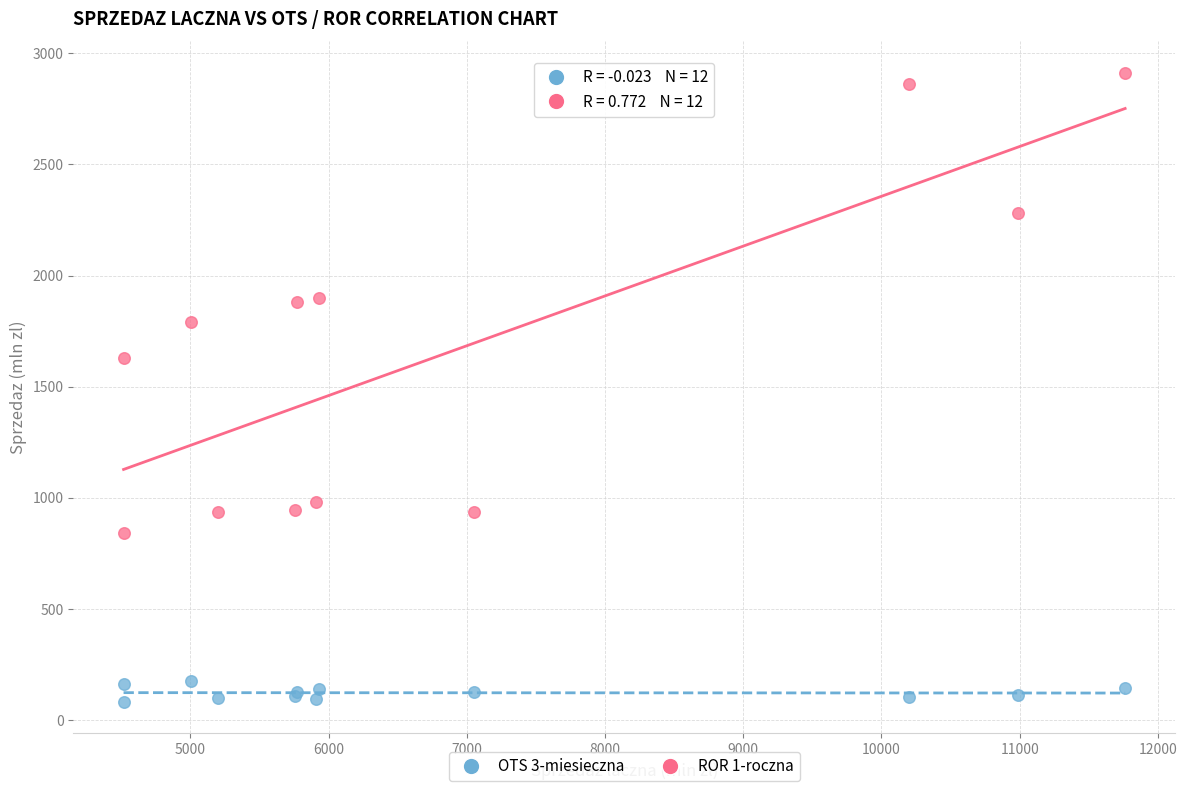

Which series reaches the maximum Y coordinate?

ROR 1-roczna